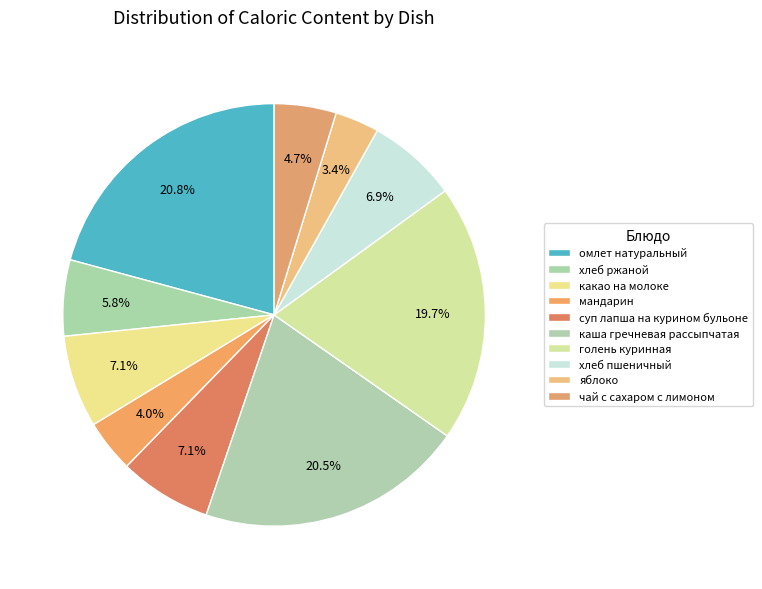

Is it true that хлеб ржаной is 11% of the pie?

False